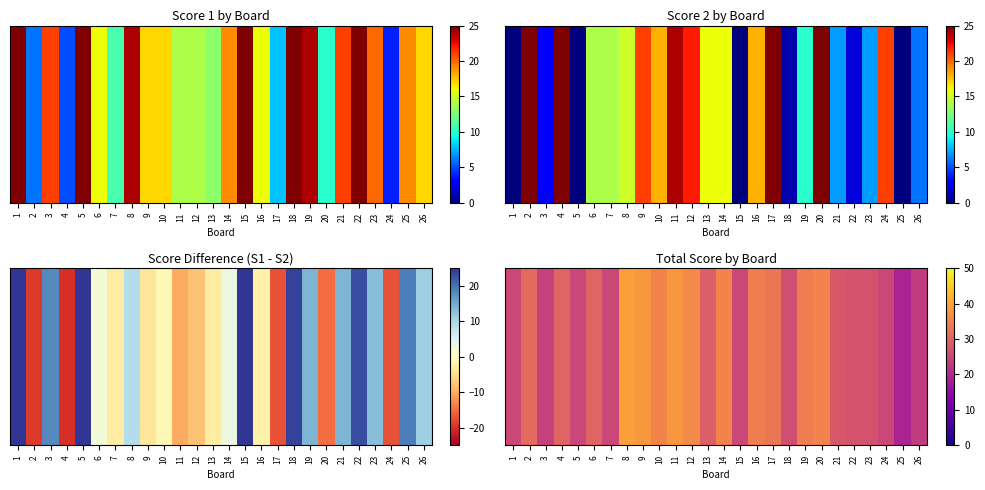

How many data points are less than 30?

13